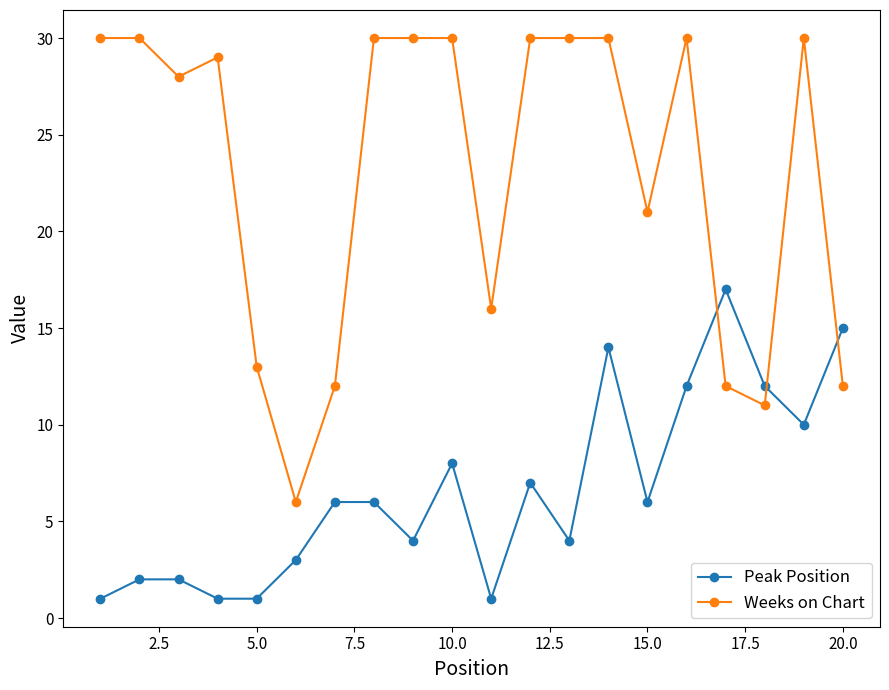

Rank the series by their average value, from lowest to highest.

Peak Position, Weeks on Chart